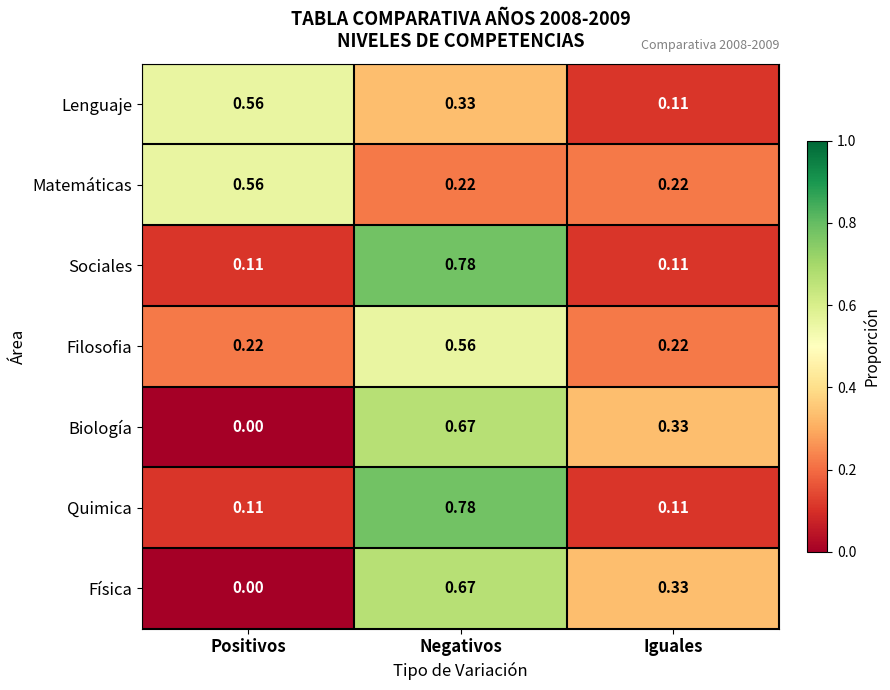

Count the number of data series in this chart.

7